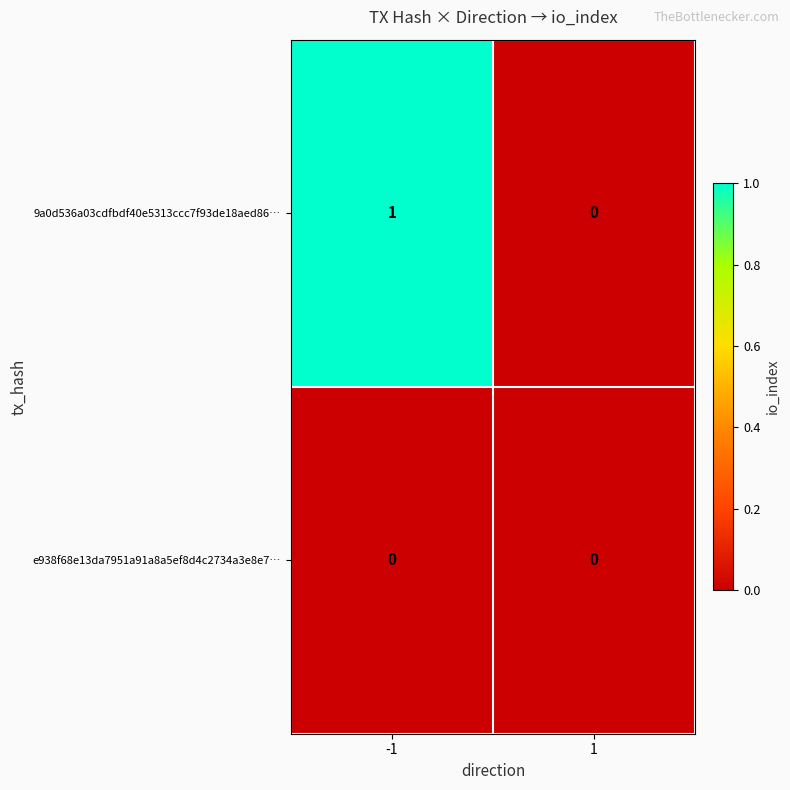

Which series changed the most between -1 and 1?

9a0d536a03cdfbdf40e5313ccc7f93de18aed86…